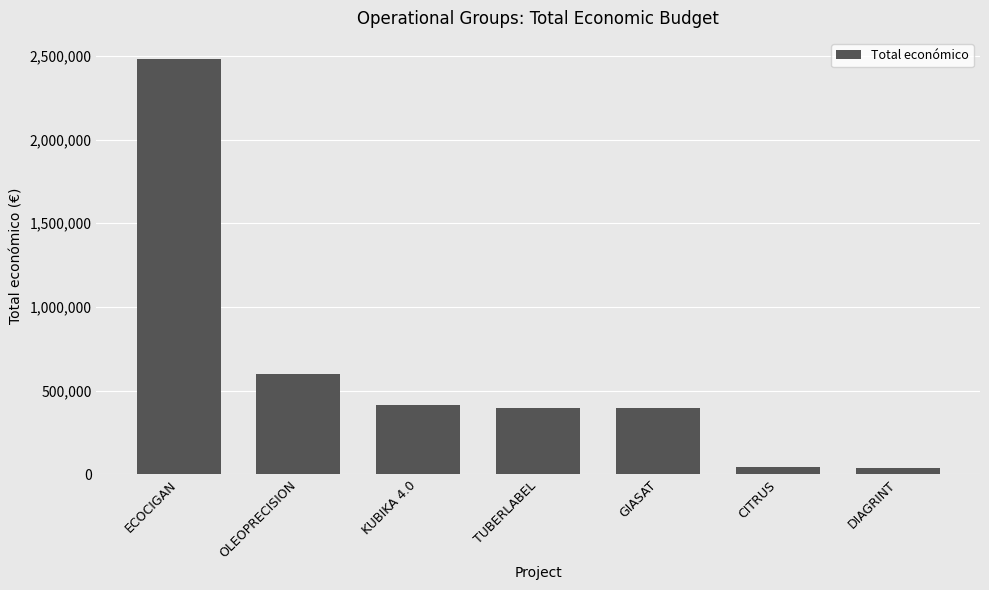

What is the change in value from ECOCIGAN to TUBERLABEL?

-2088374